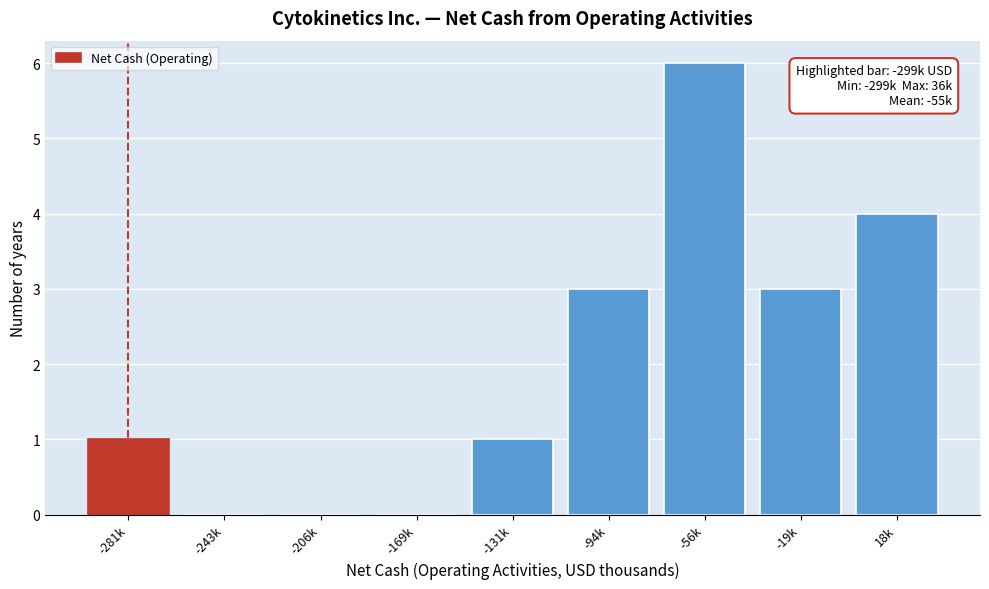

Reading left to right, list all the values displayed in this chart.

-281k=1	-243k=0	-206k=0	-169k=0	-131k=1	-94k=3	-56k=6	-19k=3	18k=4